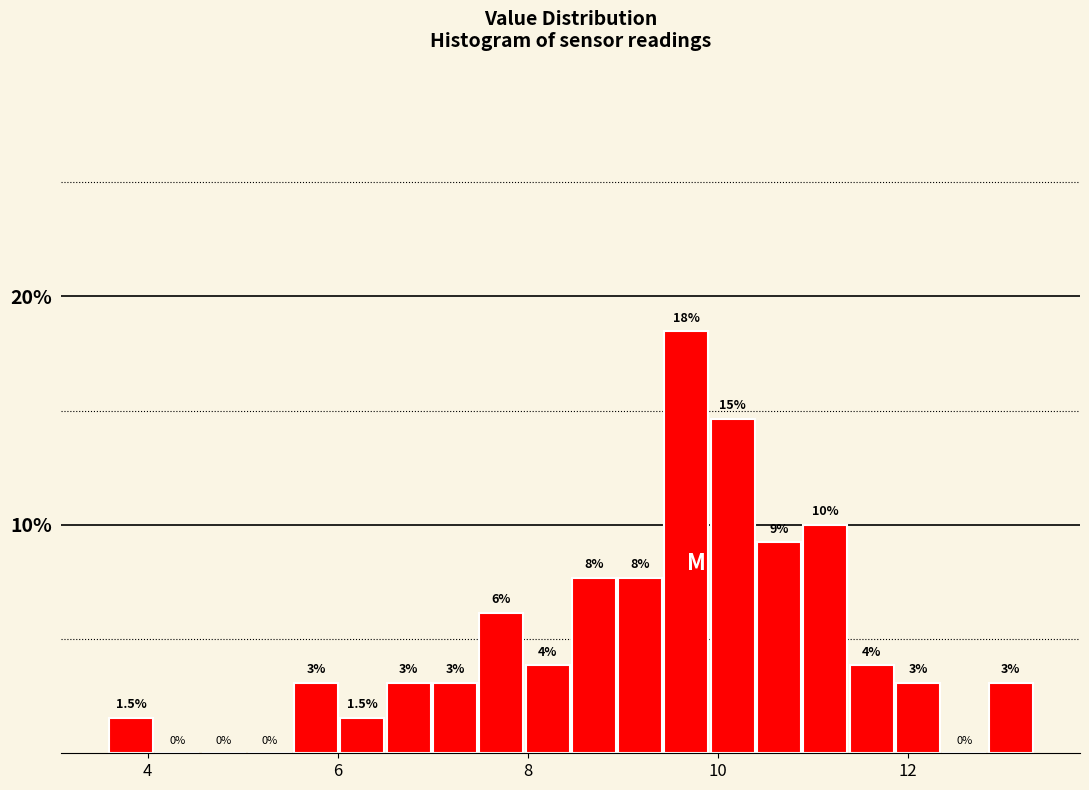

Around what value on the x-axis is the tallest bar? Give the approximate position of its centre, as read against the axis.

9.6